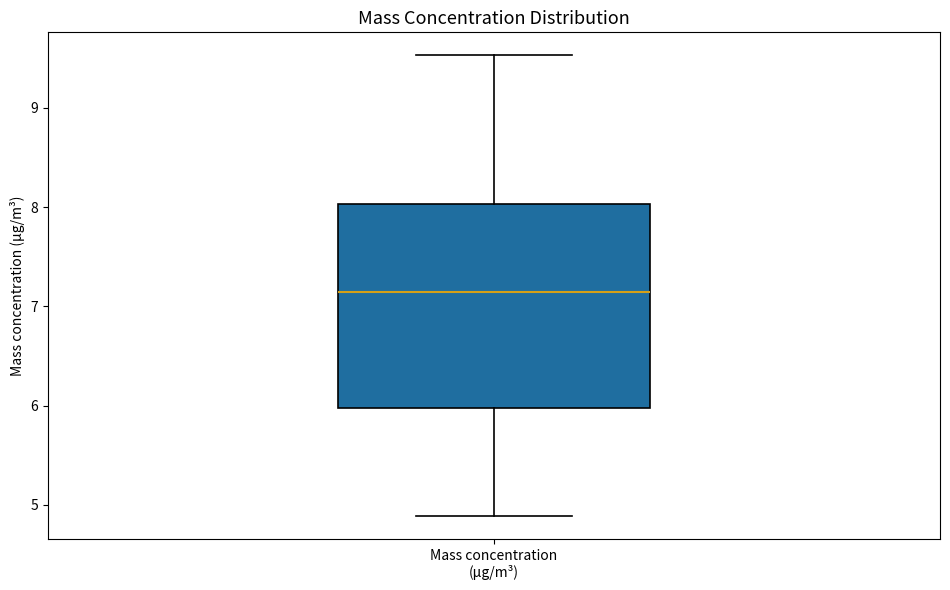

Transcribe this box plot: give where the median line is, the range the box spans, and where the two whiskers end, as read against the y-axis. The values are not printed on the chart, so give them approximately, as read against the axis.

median 7.1, box 6.0 to 8.0, whiskers 4.9 to 9.5